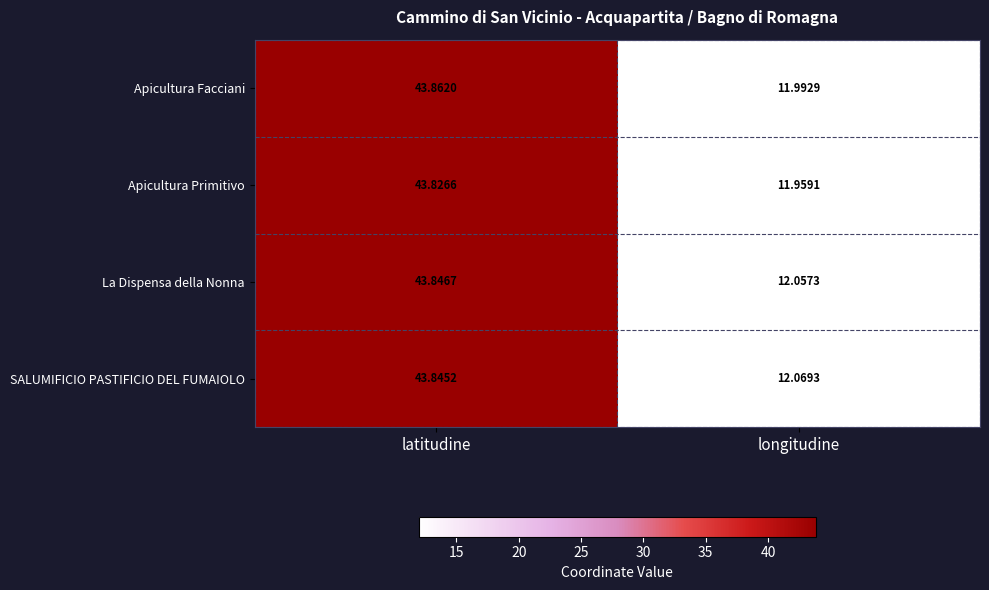

At which label does La Dispensa della Nonna first exceed 43?

latitudine